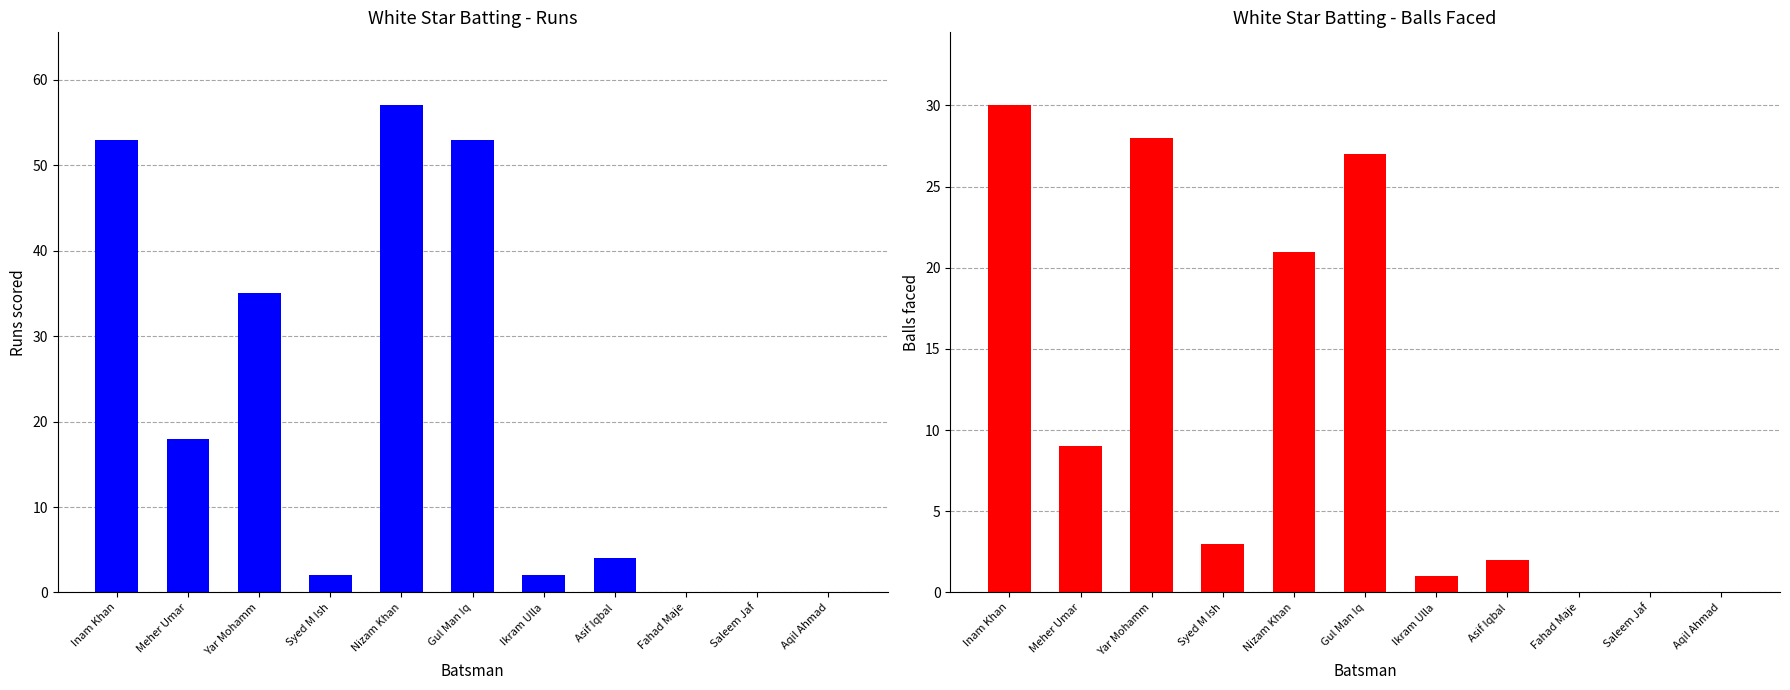

What is the label of the 8th bar from the left?

Asif Iqbal